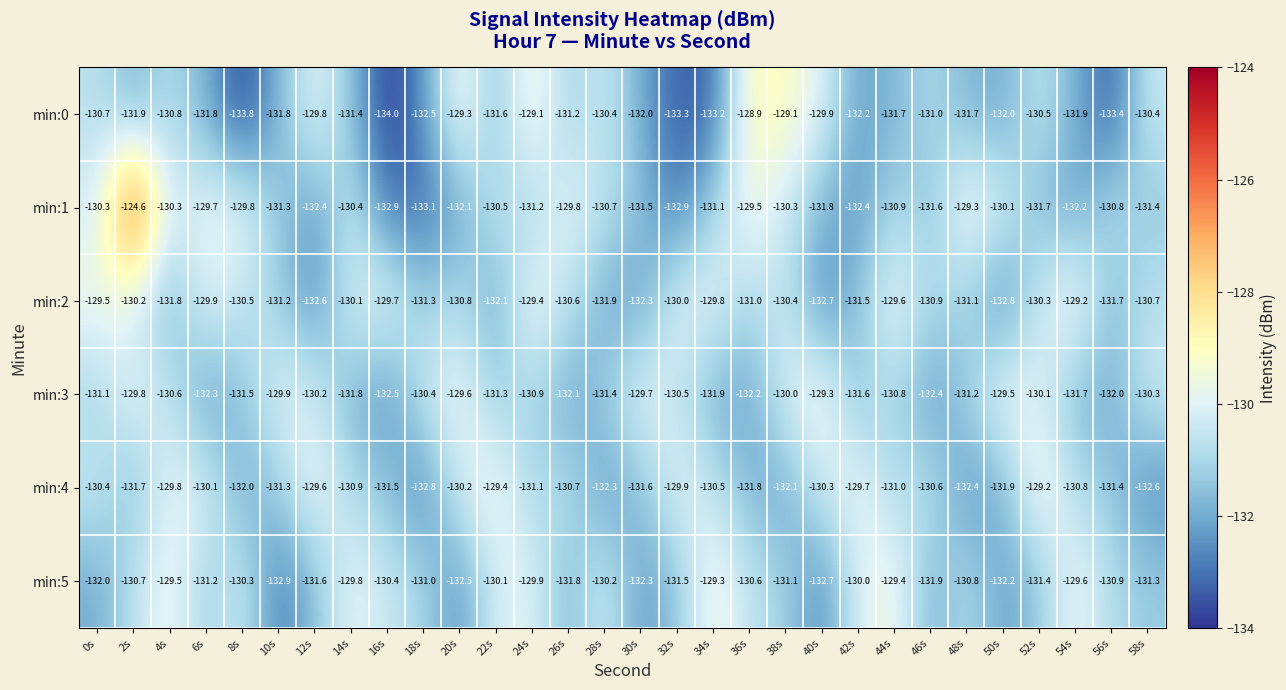

What value does the min:4 series have at 8s?

-132.0